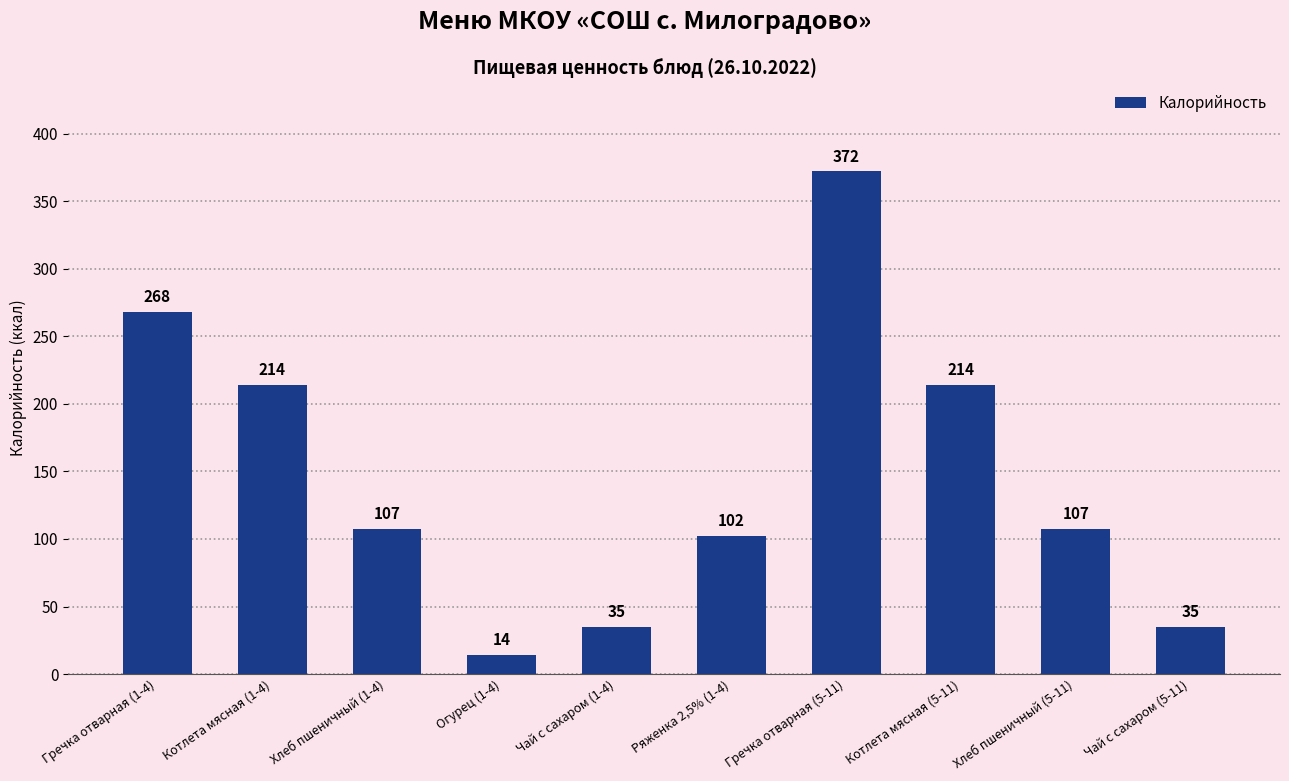

What is the label of the 6th bar from the right?

Чай с сахаром (1-4)